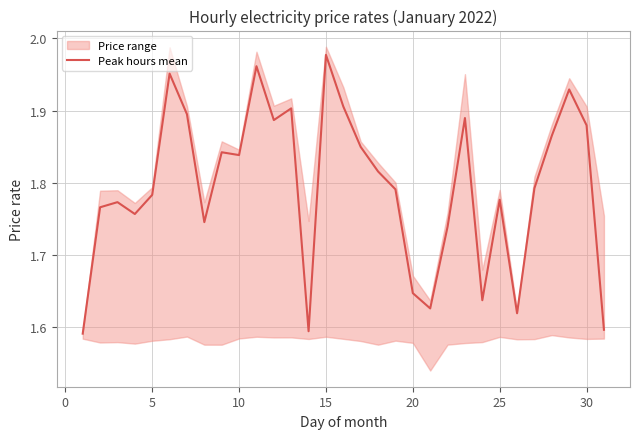

What is the difference between the maximum and minimum values?

0.4